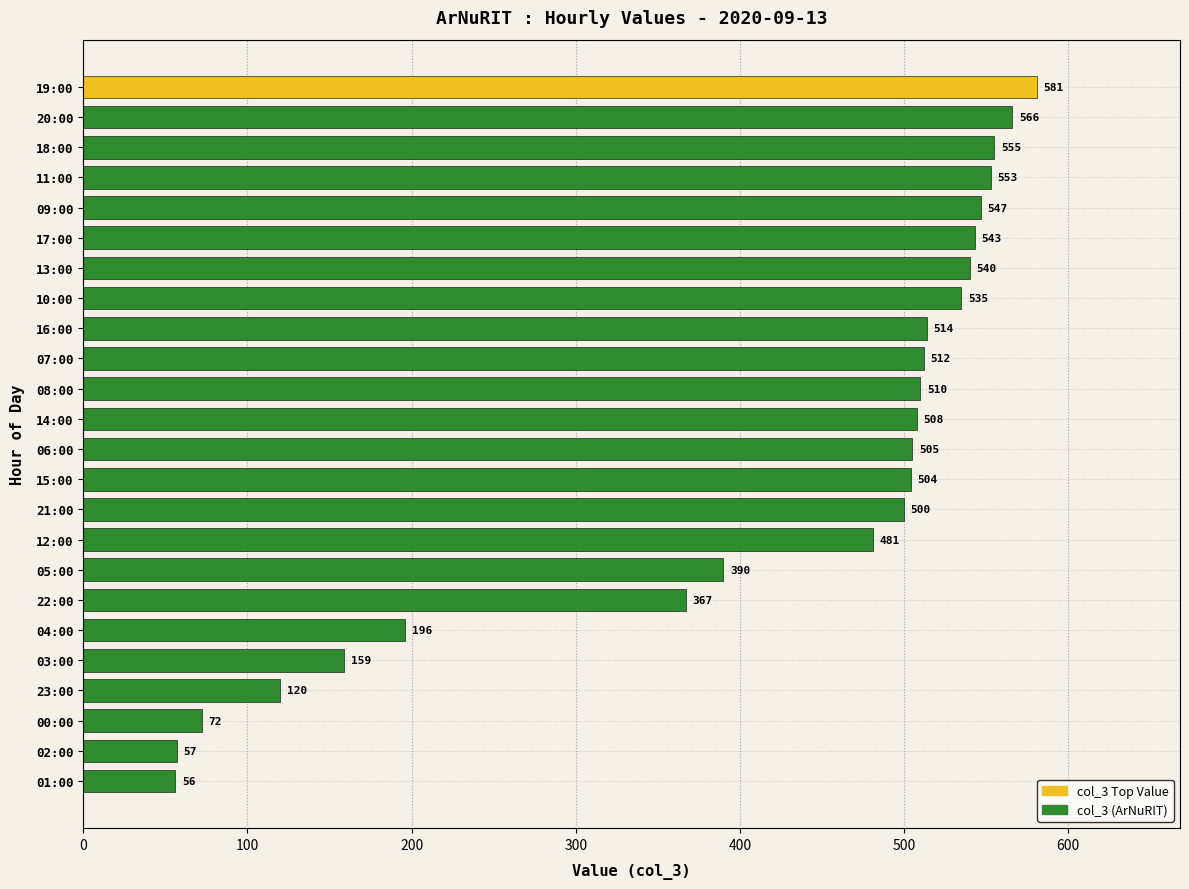

How many bars are there in total?

24